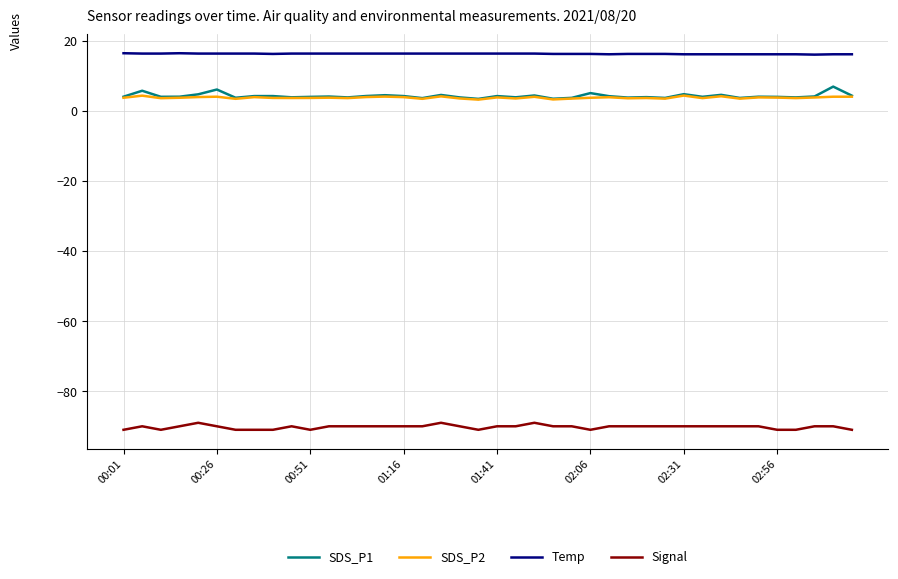

True or false: Temp and Signal cross at least once.

False